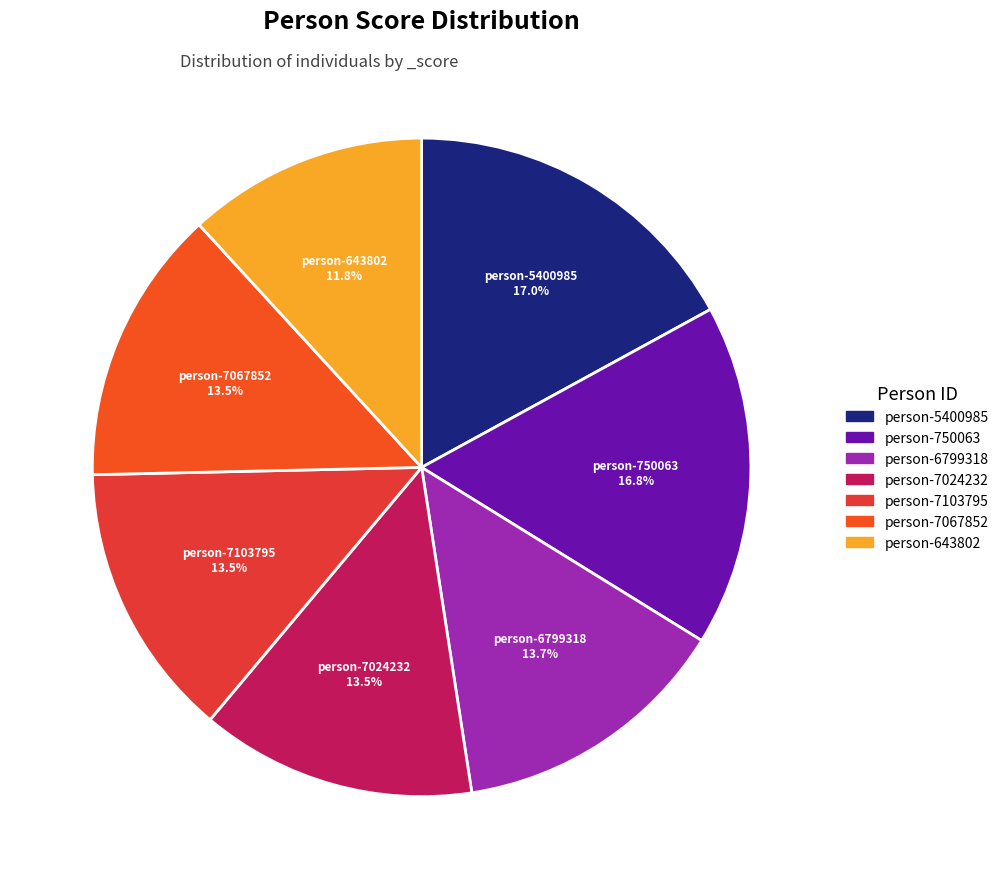

Count the number of slices in the pie.

7